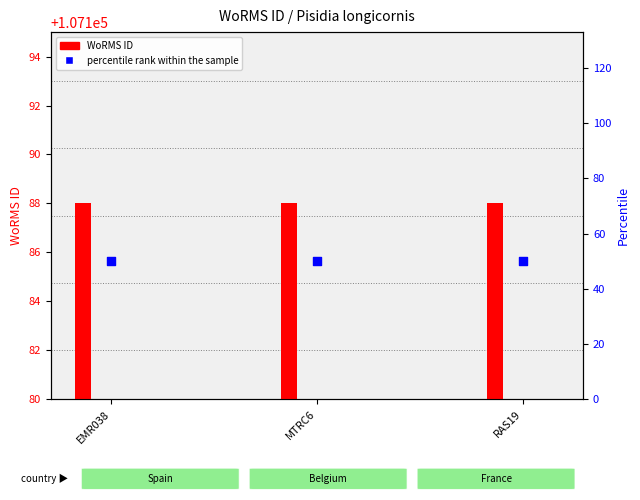

Which series has the largest total across all categories?

WoRMS ID